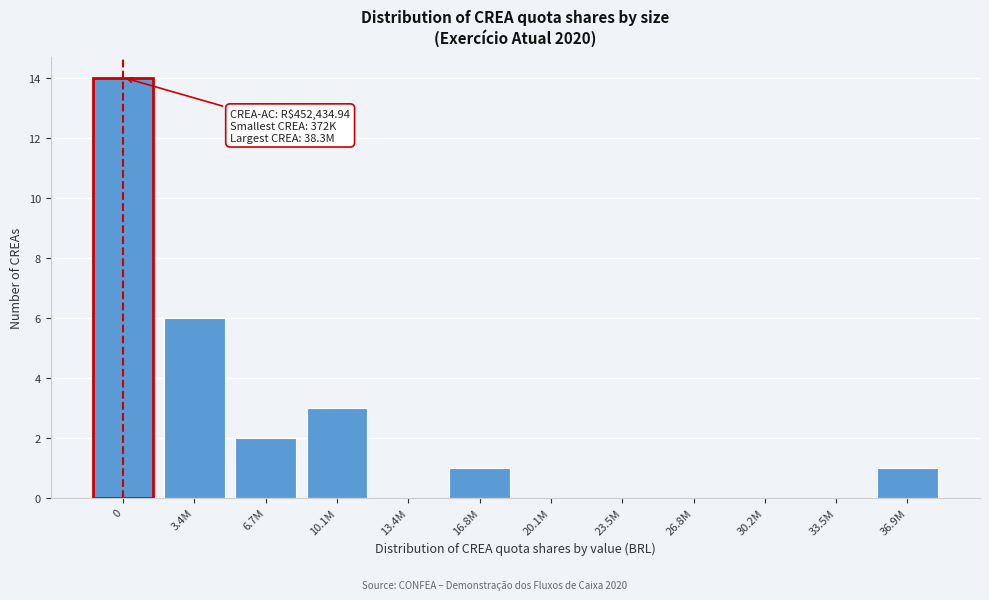

Reading left to right, what are all the values shown in this chart?

0=14	3.4M=6	6.7M=2	10.1M=3	13.4M=0	16.8M=1	20.1M=0	23.5M=0	26.8M=0	30.2M=0	33.5M=0	36.9M=1